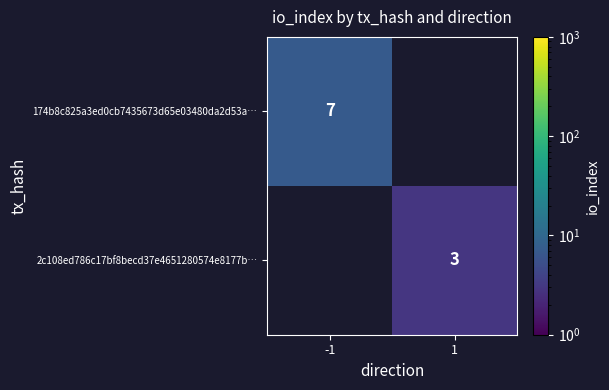

The value of 174b8c825a3ed0cb7435673d65e03480da2d53a… at -1 is 9. True or false?

False